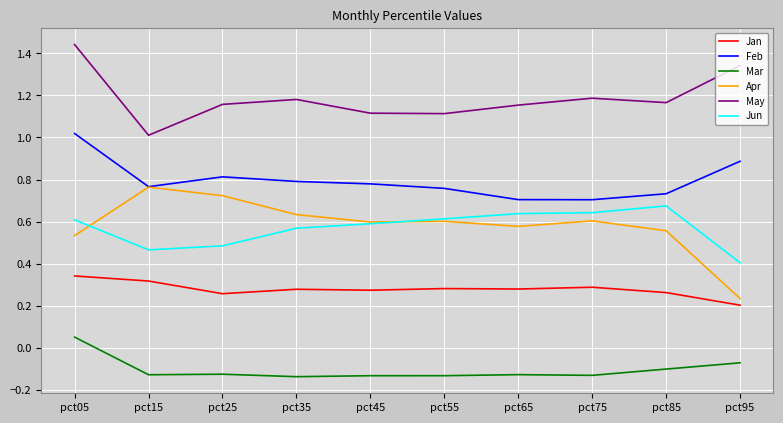

Which series has the widest spread of values?

Apr